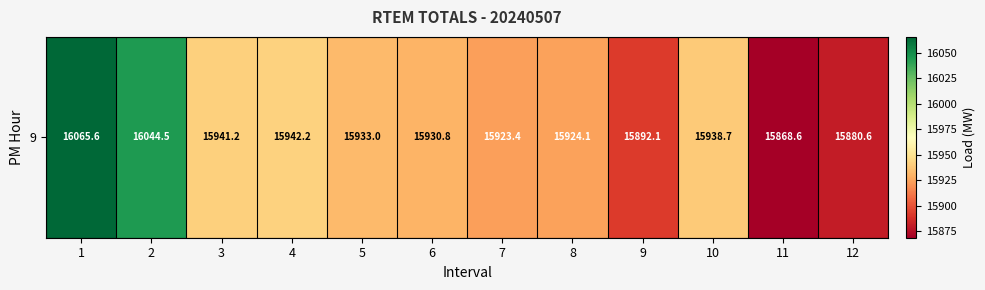

What value does the data have at 6?

15930.8